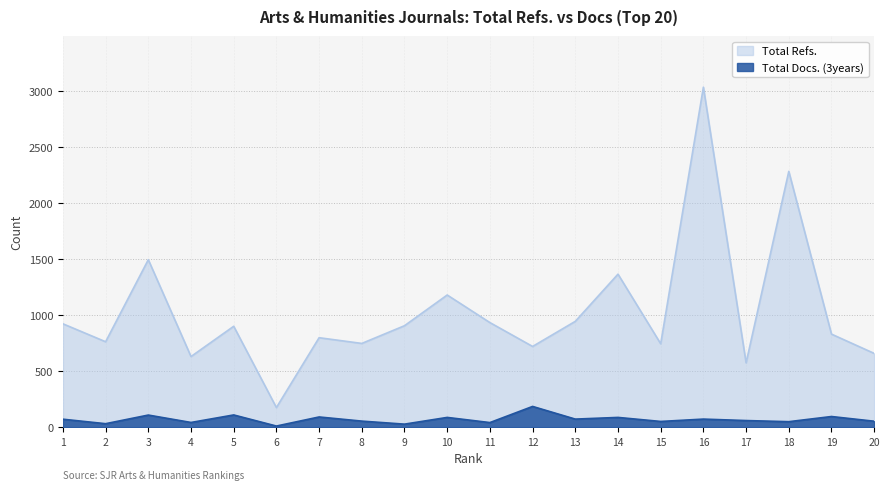

Between 18 and 2, which is larger?

18